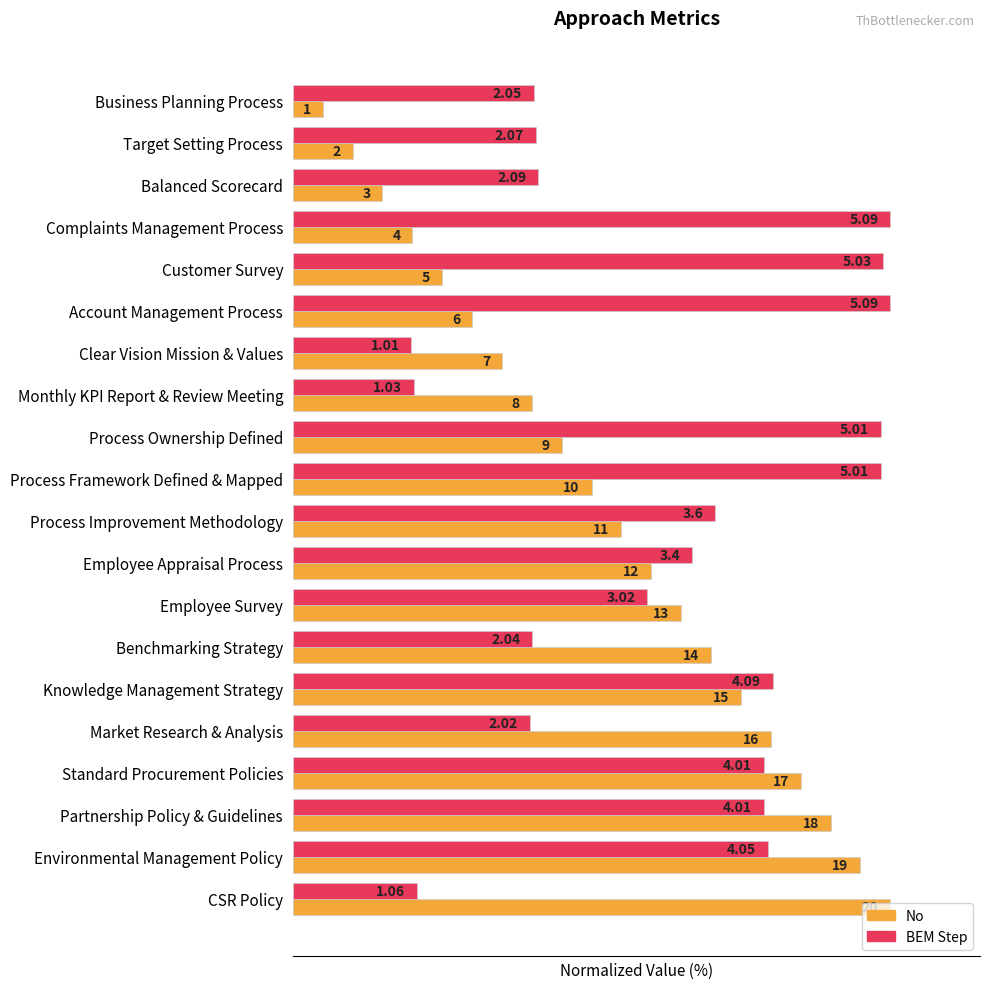

What are all the series names shown in the legend?

No, BEM Step